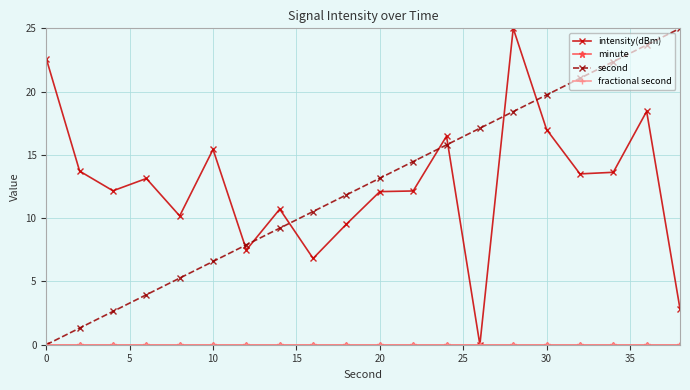

Reading left to right, list all the values displayed in this chart.

intensity(dBm): 22.6	13.7	12.2	13.1	10.2	15.4	7.5	10.7	6.8	9.5	12.1	12.1	16.5	0.0	25.0	17.0	13.5	13.6	18.4	2.8
minute: 0.0	0.0	0.0	0.0	0.0	0.0	0.0	0.0	0.0	0.0	0.0	0.0	0.0	0.0	0.0	0.0	0.0	0.0	0.0	0.0
second: 0.0	1.3	2.6	3.9	5.3	6.6	7.9	9.2	10.5	11.8	13.2	14.5	15.8	17.1	18.4	19.7	21.1	22.4	23.7	25.0
fractional second: 0.0	0.0	0.0	0.0	0.0	0.0	0.0	0.0	0.0	0.0	0.0	0.0	0.0	0.0	0.0	0.0	0.0	0.0	0.0	0.0